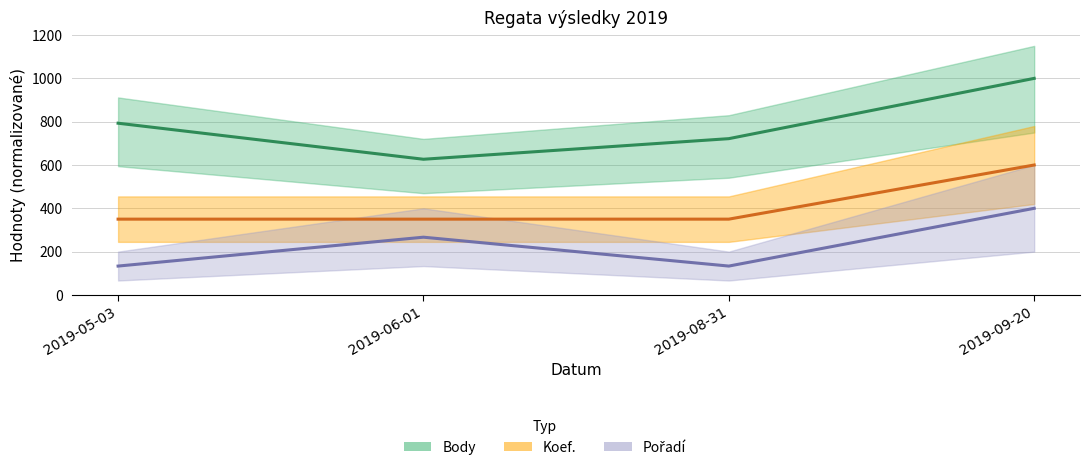

The Koef. series shows 572.2 at 2019-08-31. True or false?

False